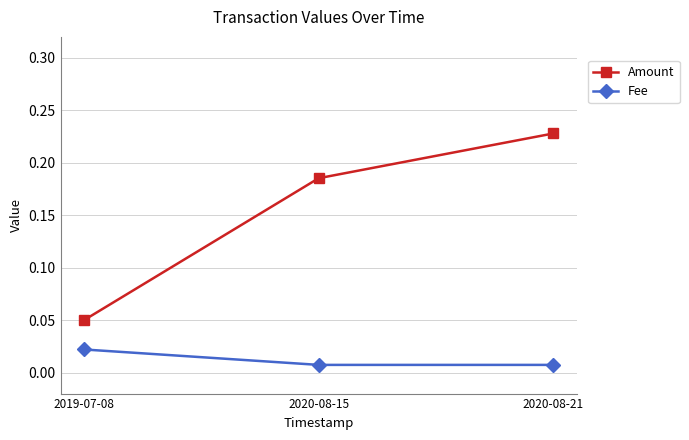

Which series changed the most between 2019-07-08 and 2020-08-21?

Amount